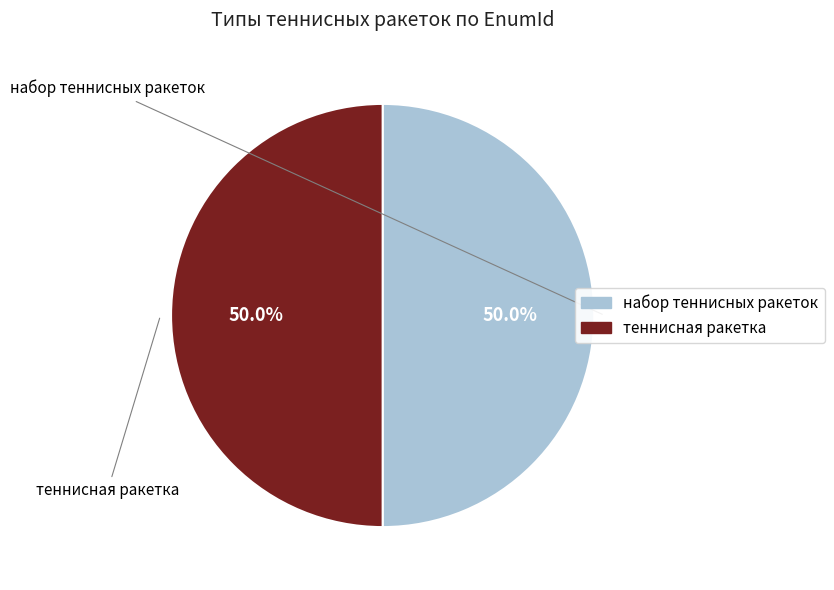

Approximately how many times larger is the value at теннисная ракетка compared to набор теннисных ракеток?

1.0